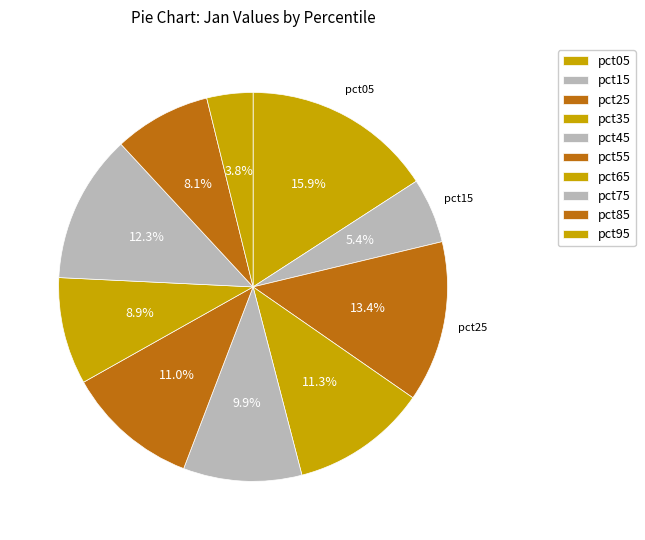

How many segments does this pie chart have?

10